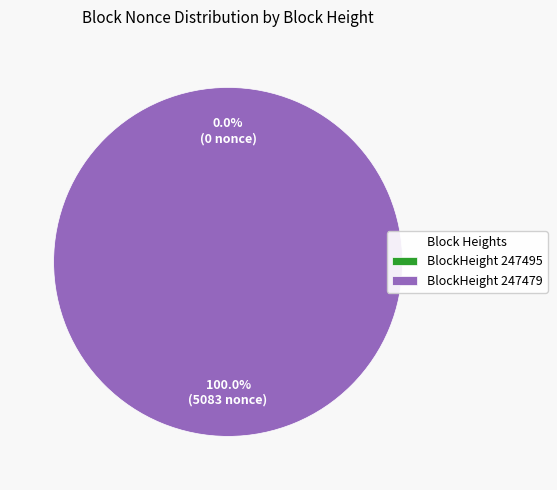

Count the number of slices in the pie.

2